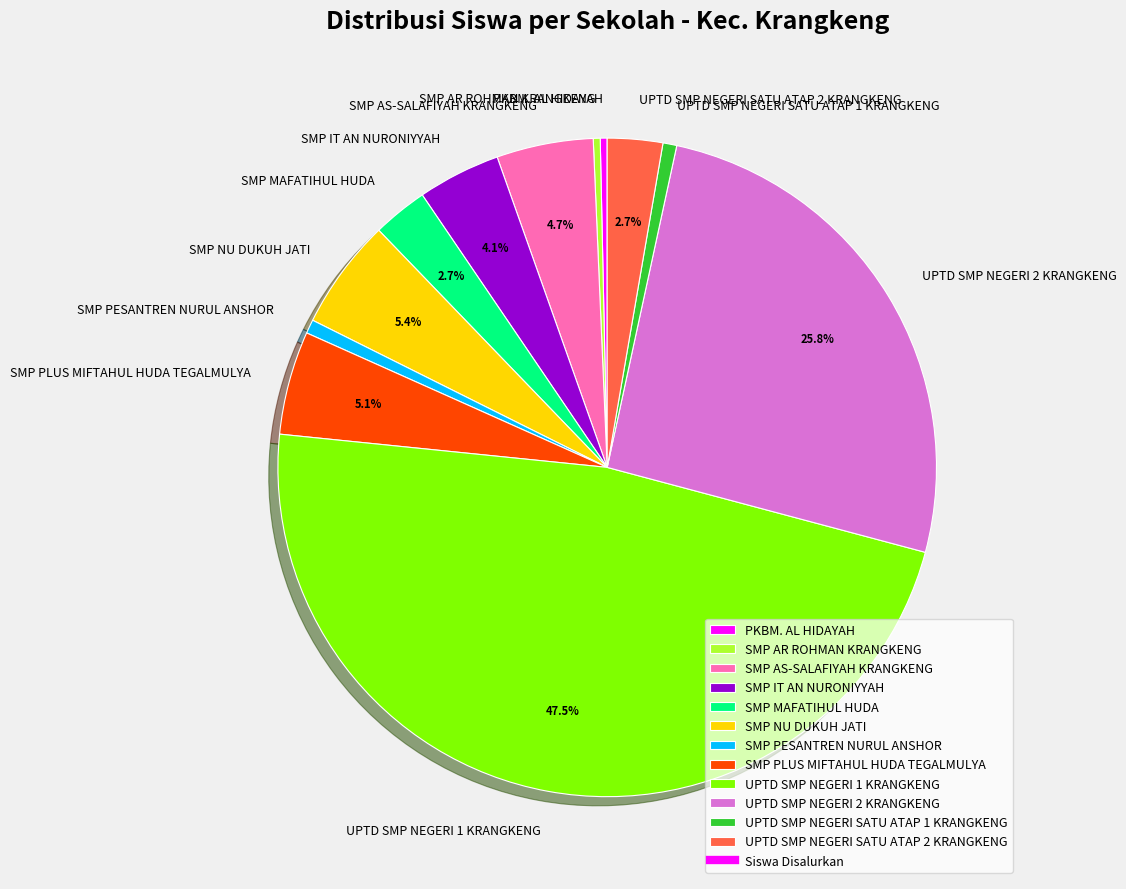

What is the largest slice in the pie chart?

UPTD SMP NEGERI 1 KRANGKENG